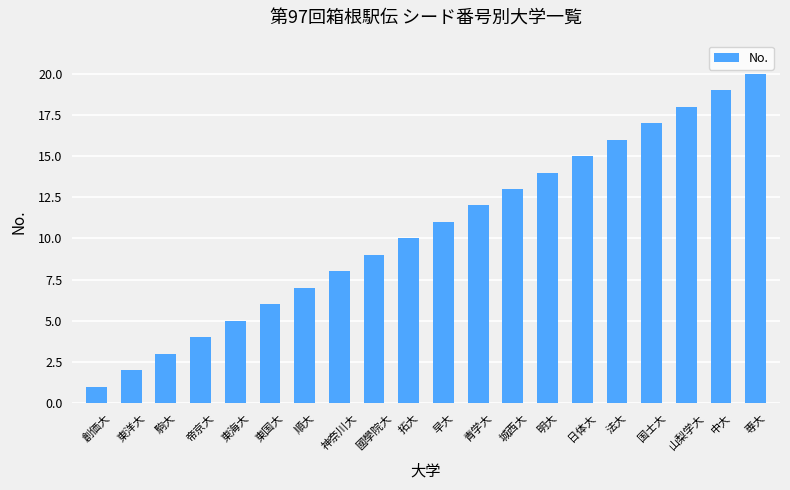

Reading right to left, transcribe all the data shown in this chart.

20	19	18	17	16	15	14	13	12	11	10	9	8	7	6	5	4	3	2	1